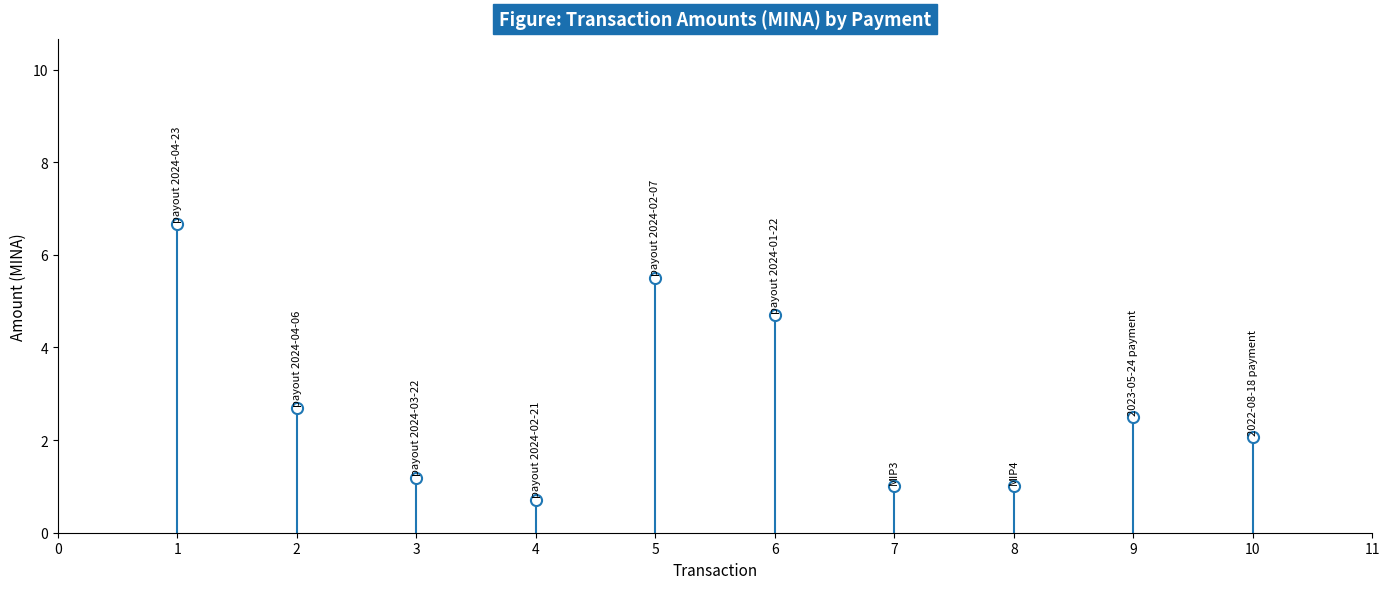

Does the chart display data point markers on the line(s)?

Yes